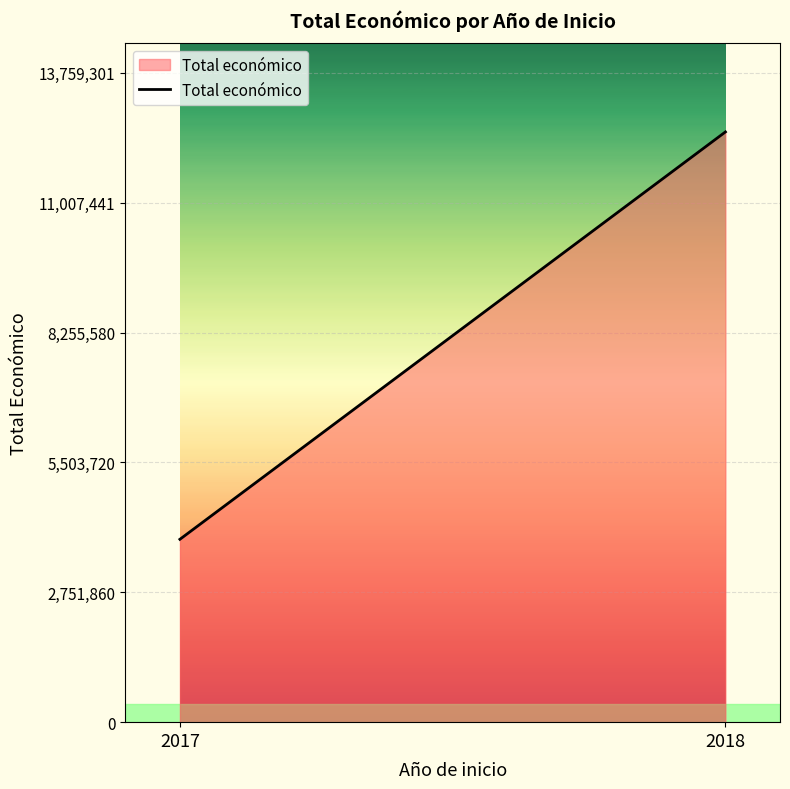

Approximately how many times larger is the value at 2017 compared to 2018?

0.3